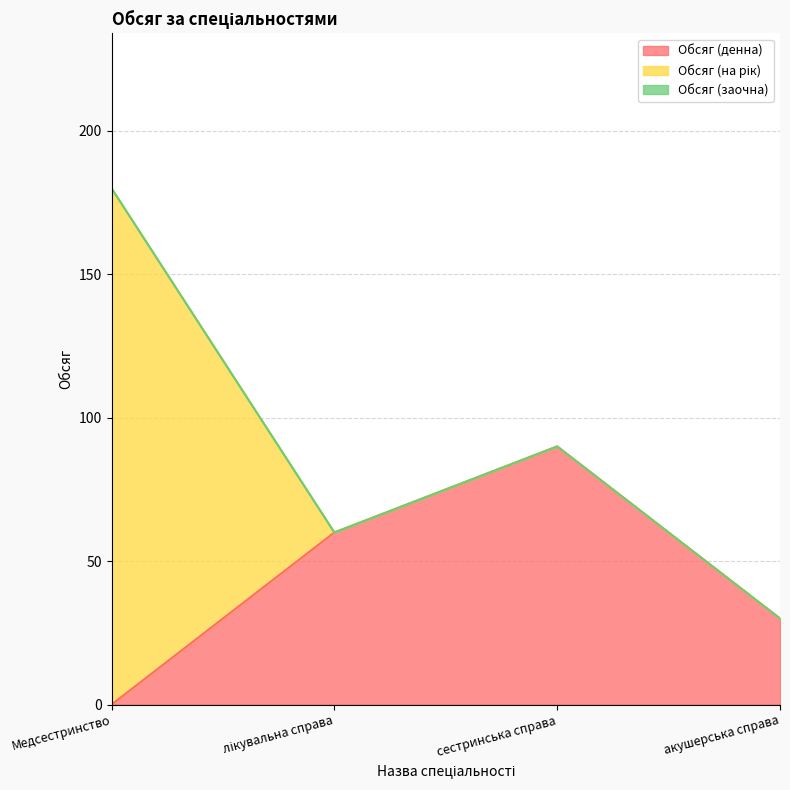

What is the highest value of the Обсяг (денна) series?

90